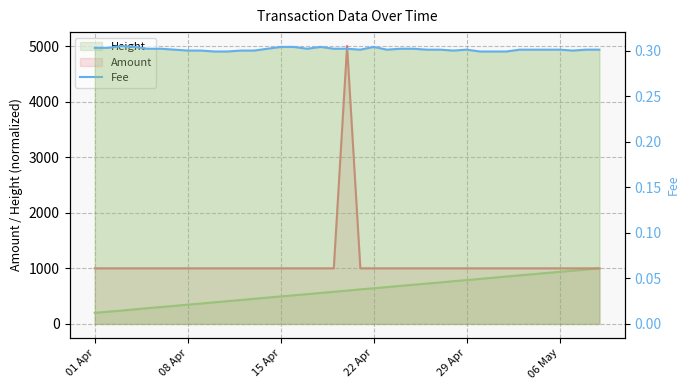

At which category does the data reach its first local peak?

15 Apr